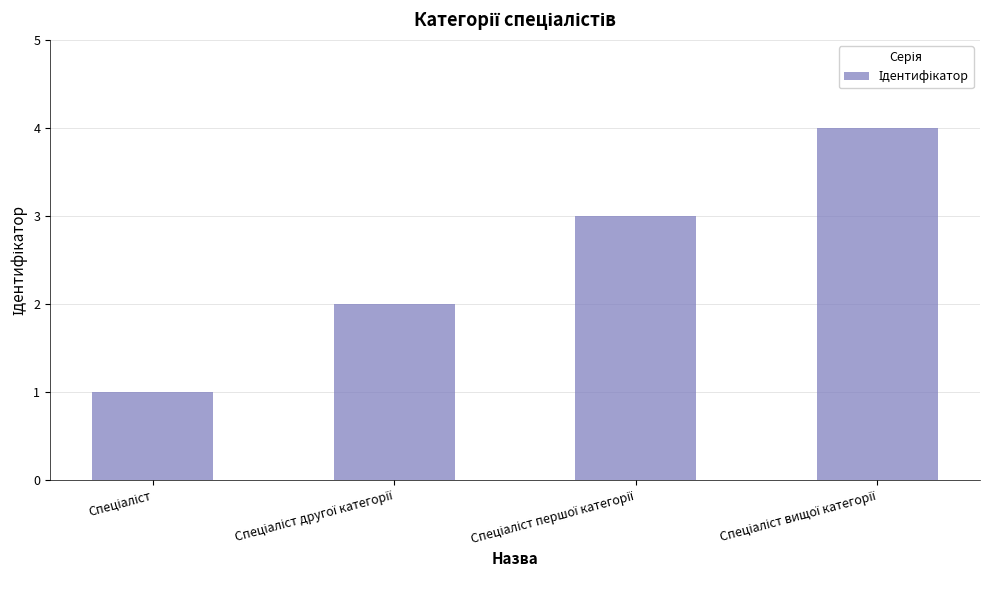

What is the maximum value shown in the chart?

4